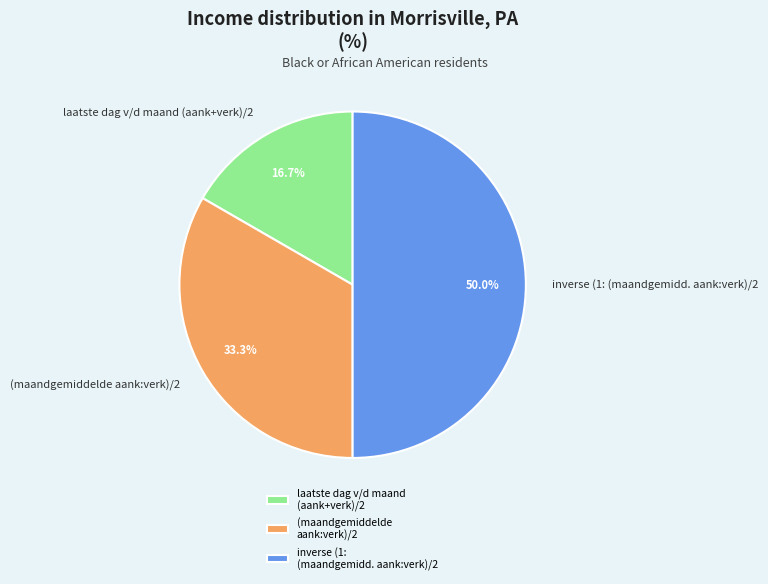

What percentage is the (maandgemiddelde aank:verk)/2 slice, to the nearest percent?

33%